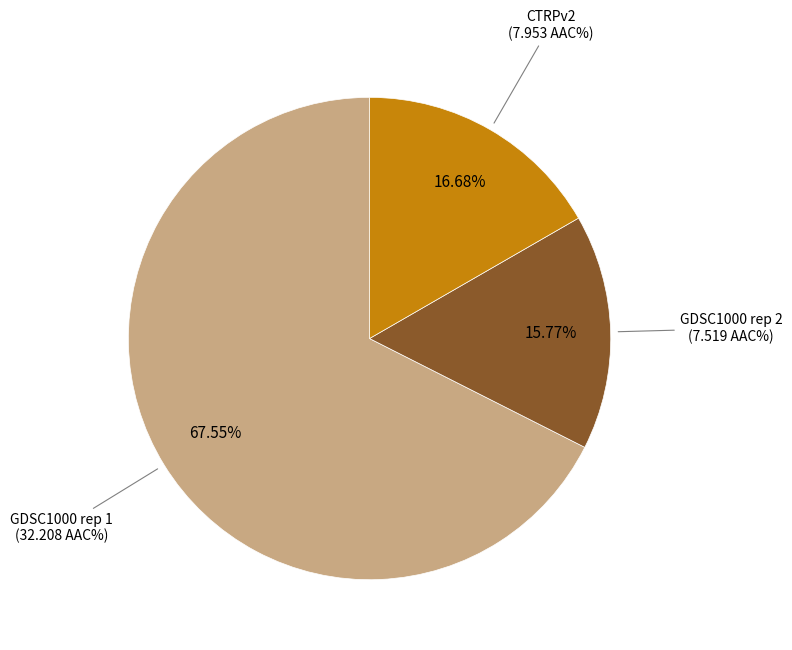

Is there any slice that represents more than half of the pie?

Yes